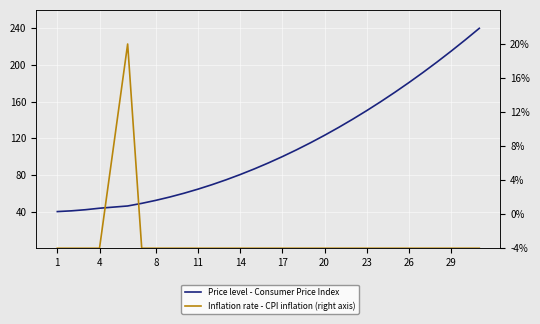

Reading left to right, transcribe all the data shown in this chart.

Price level - Consumer Price Index: 40.0	40.8	42.0	43.7	46.1	49.0	52.2	55.9	60.0	64.5	69.4	74.7	80.4	86.5	93.1	100.0	107.3	115.1	123.3	131.8	140.8	150.2	160.0	170.2	180.8	191.8	203.3	215.1	227.3	240.0
Inflation rate - CPI inflation (right axis): -4.0	-4.0	-4.0	-4.0	20.0	-4.0	-4.0	-4.0	-4.0	-4.0	-4.0	-4.0	-4.0	-4.0	-4.0	-4.0	-4.0	-4.0	-4.0	-4.0	-4.0	-4.0	-4.0	-4.0	-4.0	-4.0	-4.0	-4.0	-4.0	-4.0